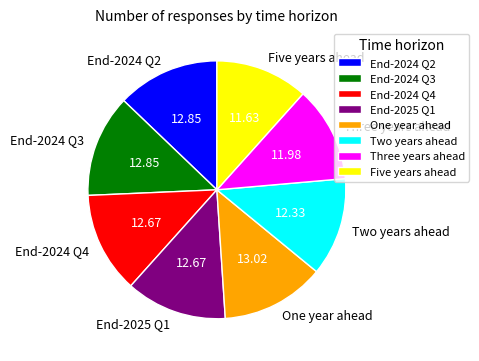

Do Two years ahead and End-2024 Q2 together represent more than half of the pie?

No